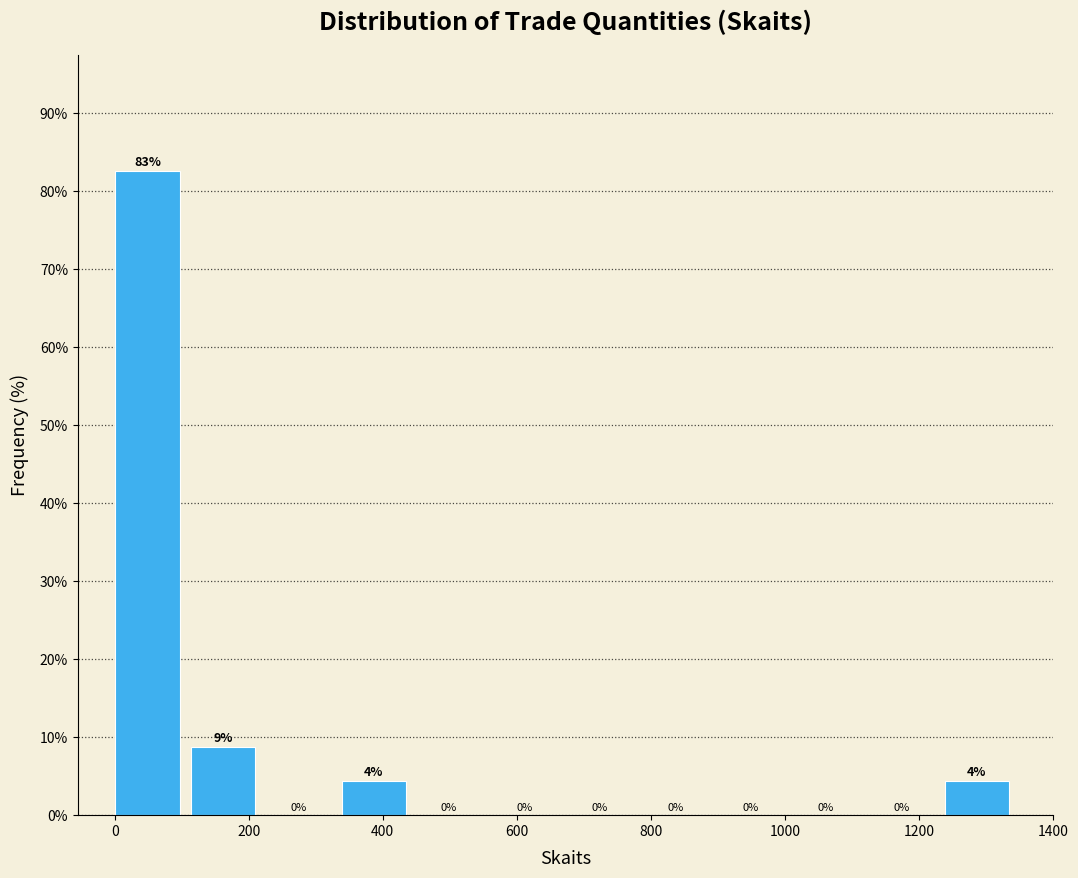

Over which range of the x-axis is the bar tallest?

0 to 120